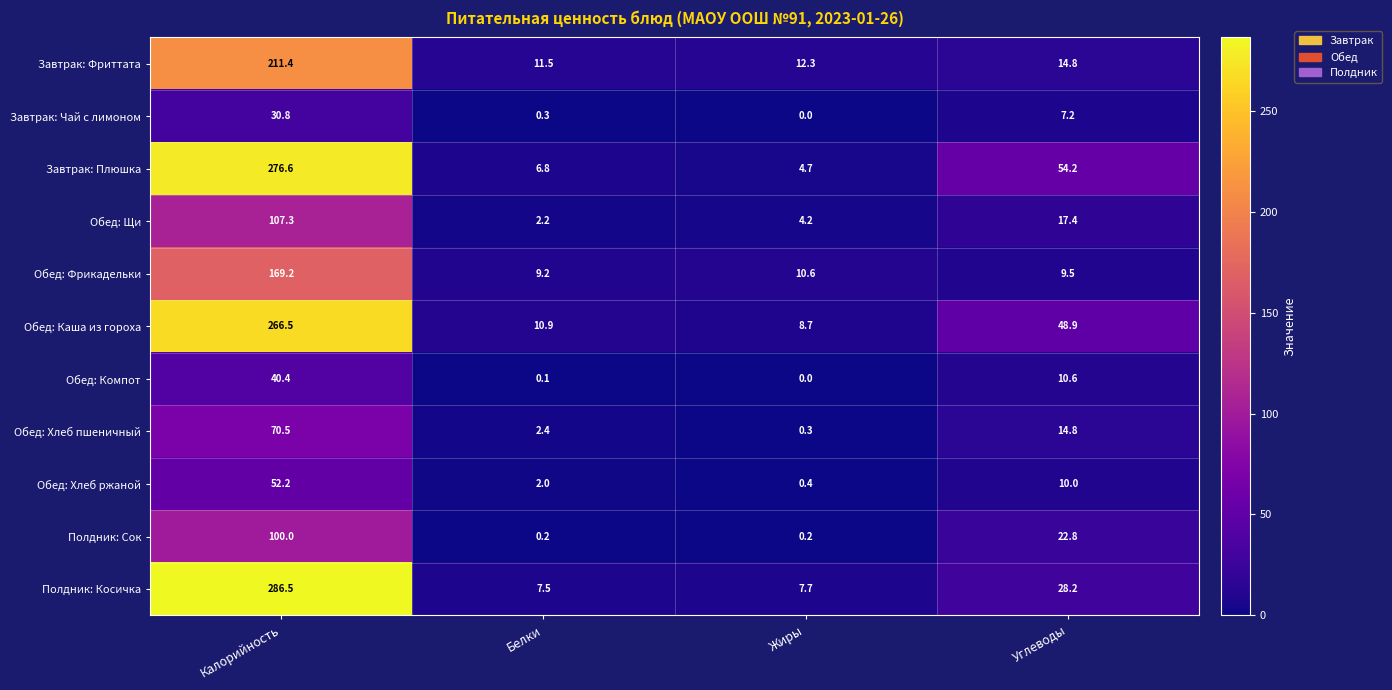

The value of Завтрак: Фриттата at Углеводы is 7.9. True or false?

False